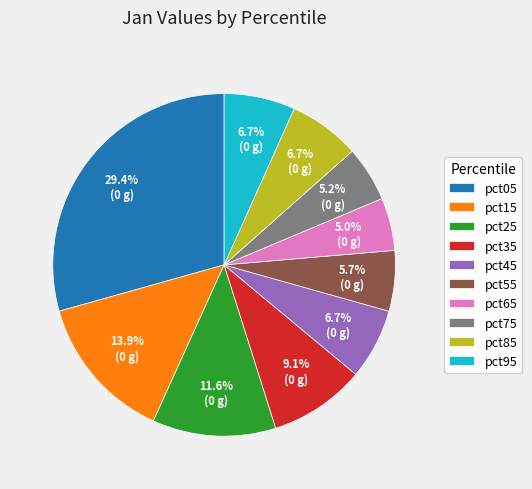

What is the total percentage of pct75 and pct05?

34.6%